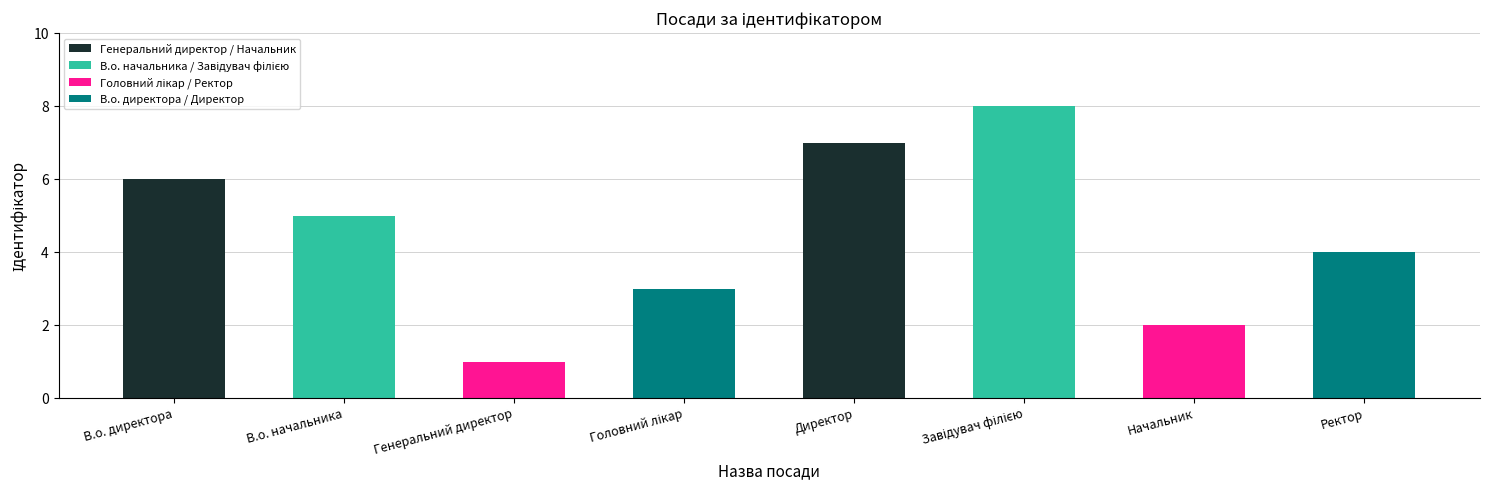

What is the difference between the second highest and minimum values?

6